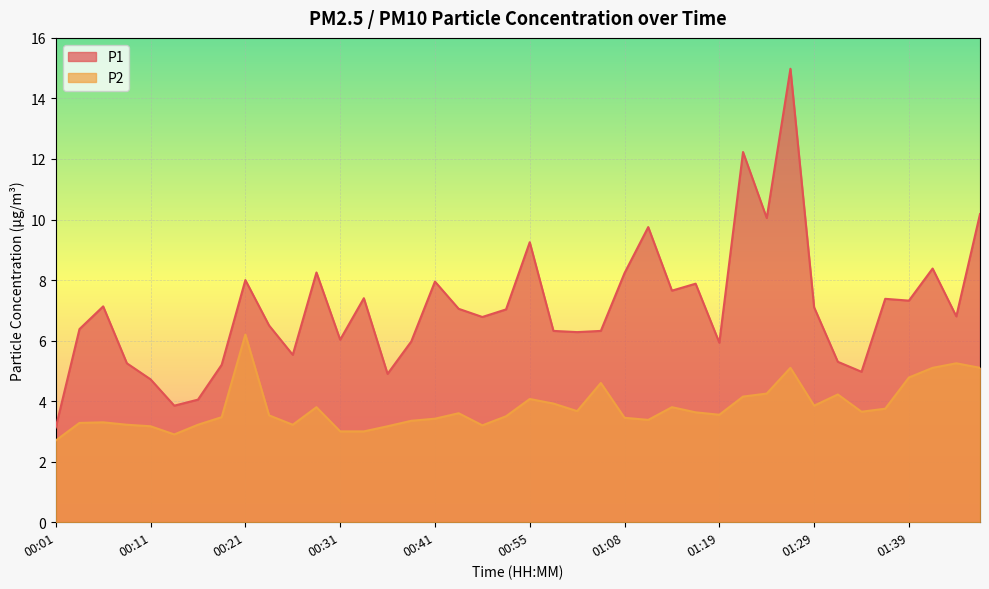

True or false: P1 and P2 cross at least once.

False